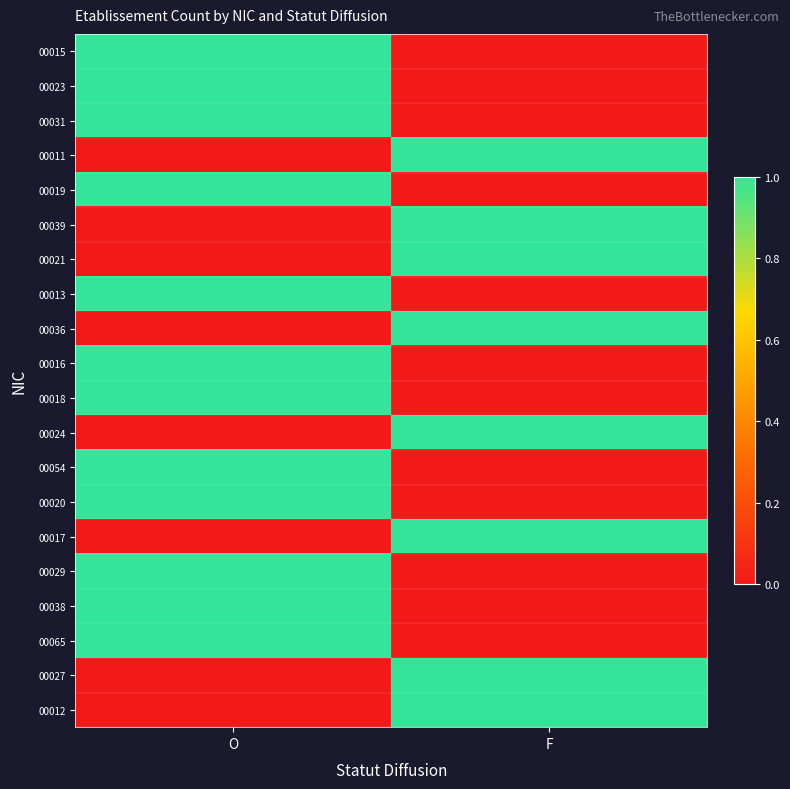

At O, list the series in order from smallest to largest.

00011, 00039, 00021, 00036, 00024, 00017, 00027, 00012, 00015, 00023, 00031, 00019, 00013, 00016, 00018, 00054, 00020, 00029, 00038, 00065